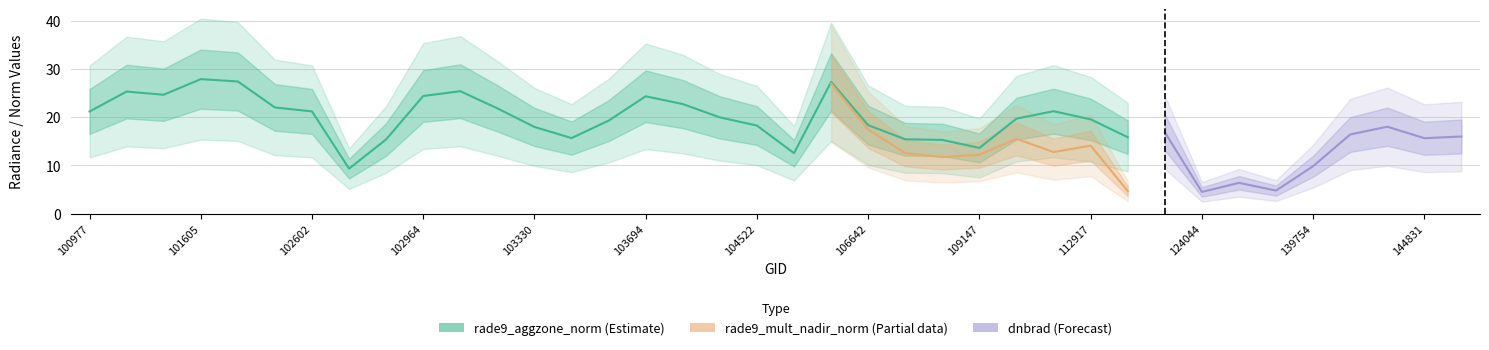

Which category has the highest value across all series?

101605